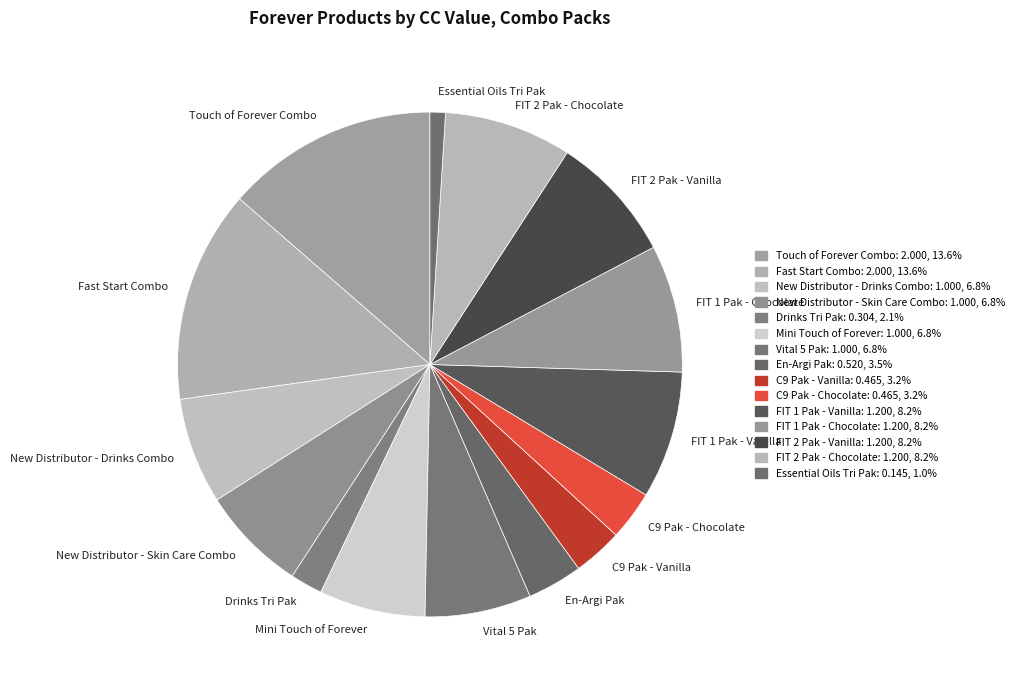

Which category has the smallest portion of the pie?

Essential Oils Tri Pak